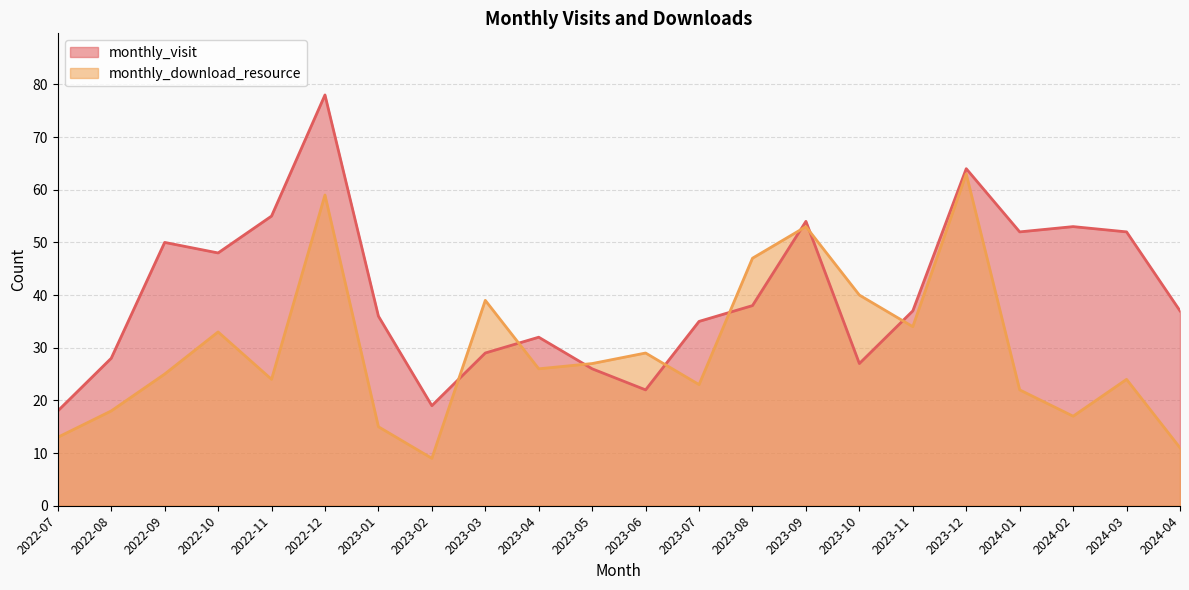

Which series has the largest total across all categories?

monthly_visit